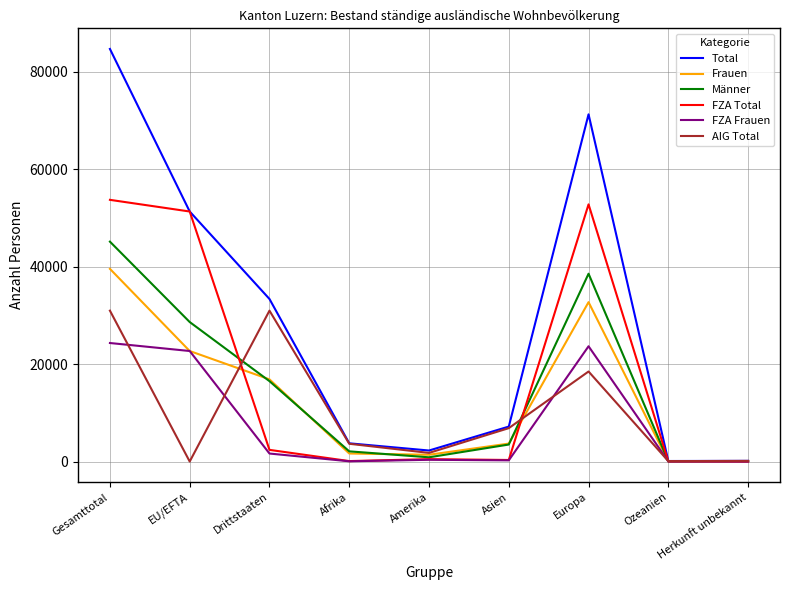

Does the chart have visible grid lines?

Yes